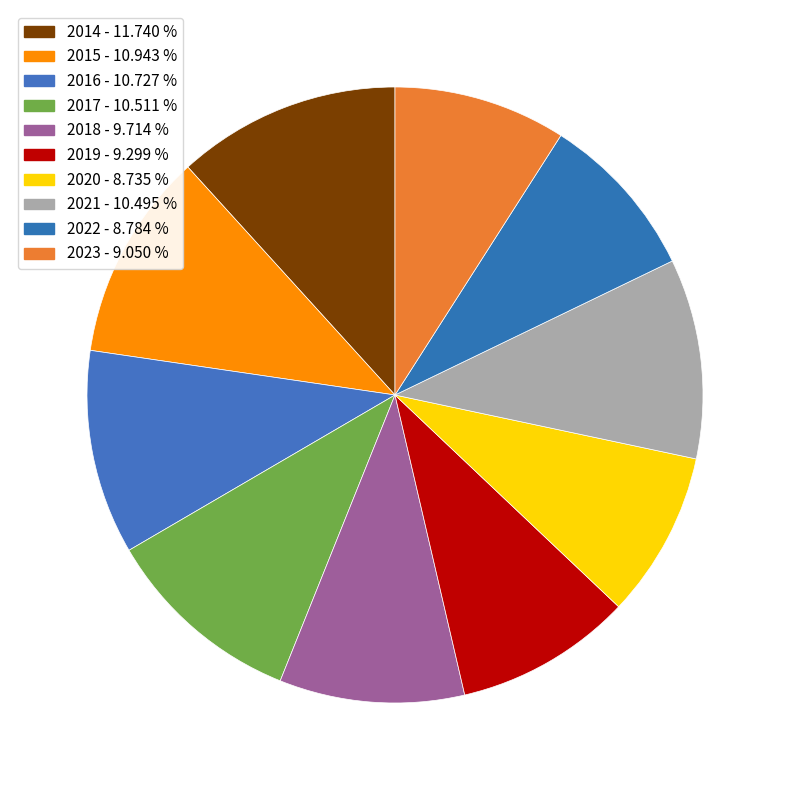

What portion of the pie excludes 2019?

90.7%